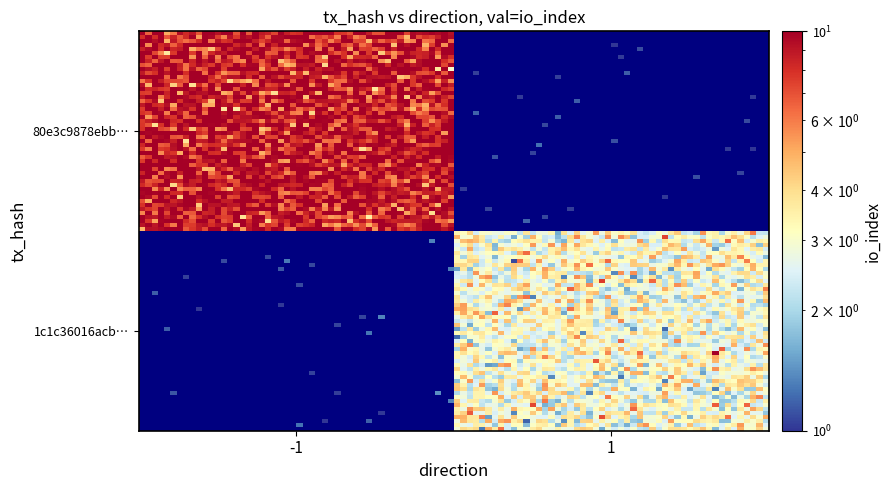

Which series has the widest spread of values?

80e3c9878ebbd072c24434a4746e2dc25cf736a